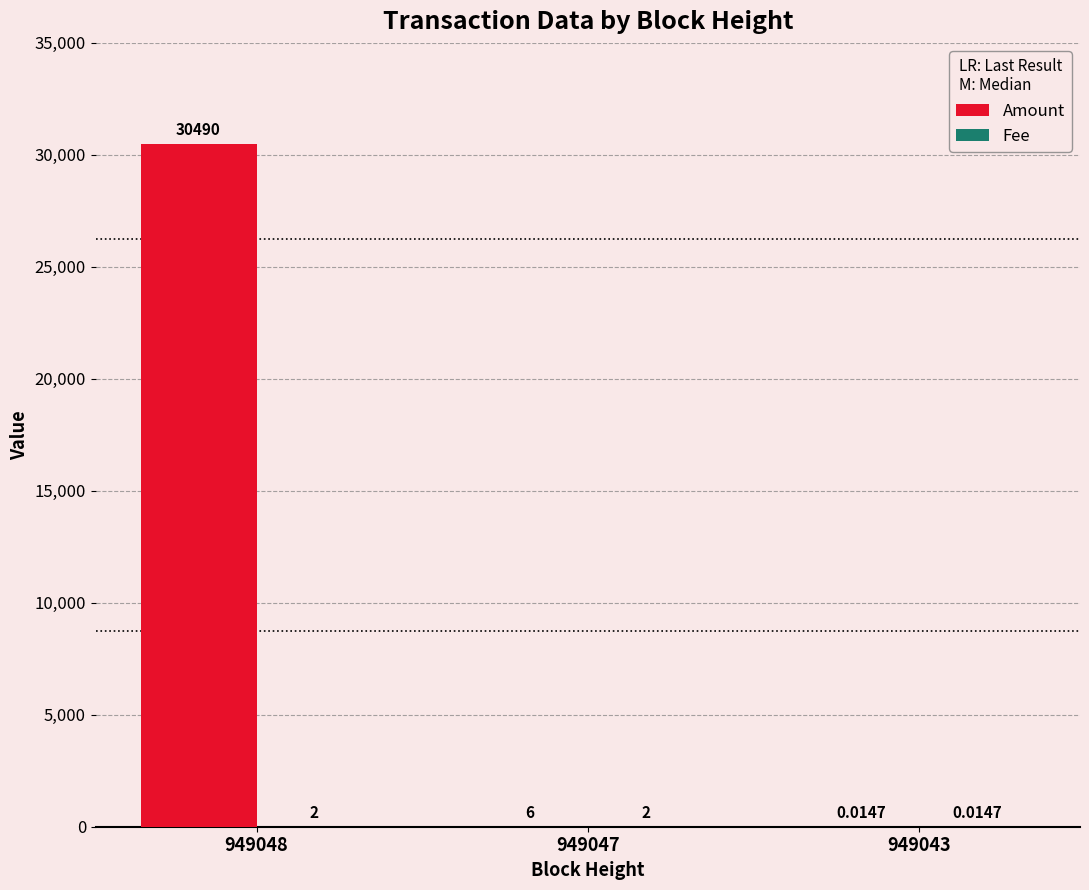

Which series has the largest total across all categories?

Amount